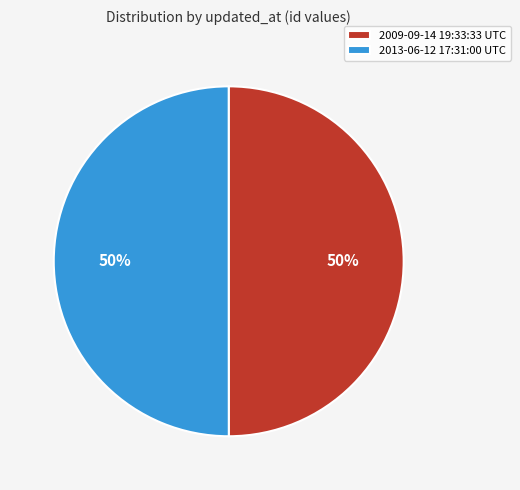

True or false: 2009-09-14 19:33:33 UTC accounts for 50% of the total.

True